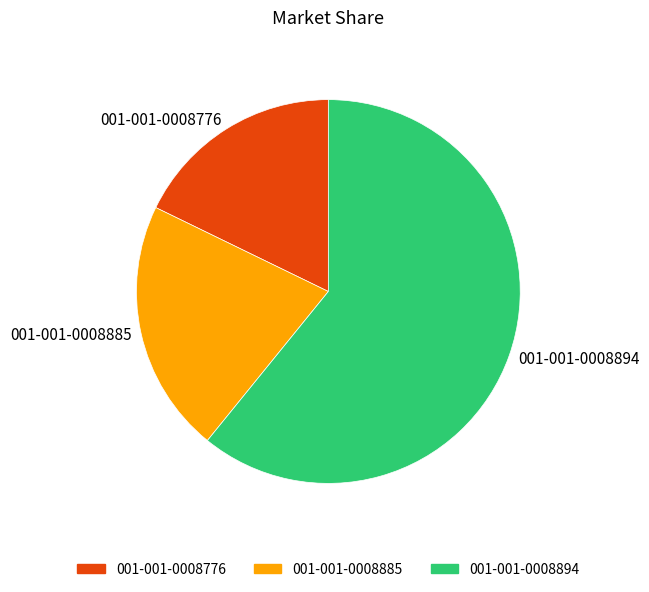

Is the sum of 001-001-0008776 and 001-001-0008894 greater than half?

Yes